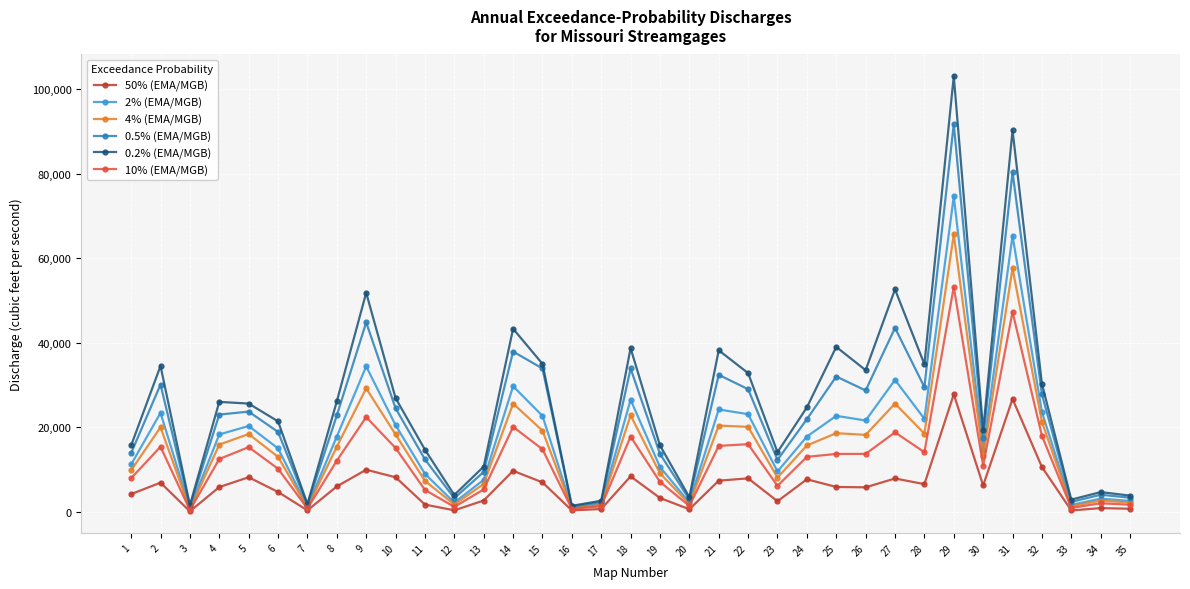

Which series has the widest spread of values?

0.2% (EMA/MGB)